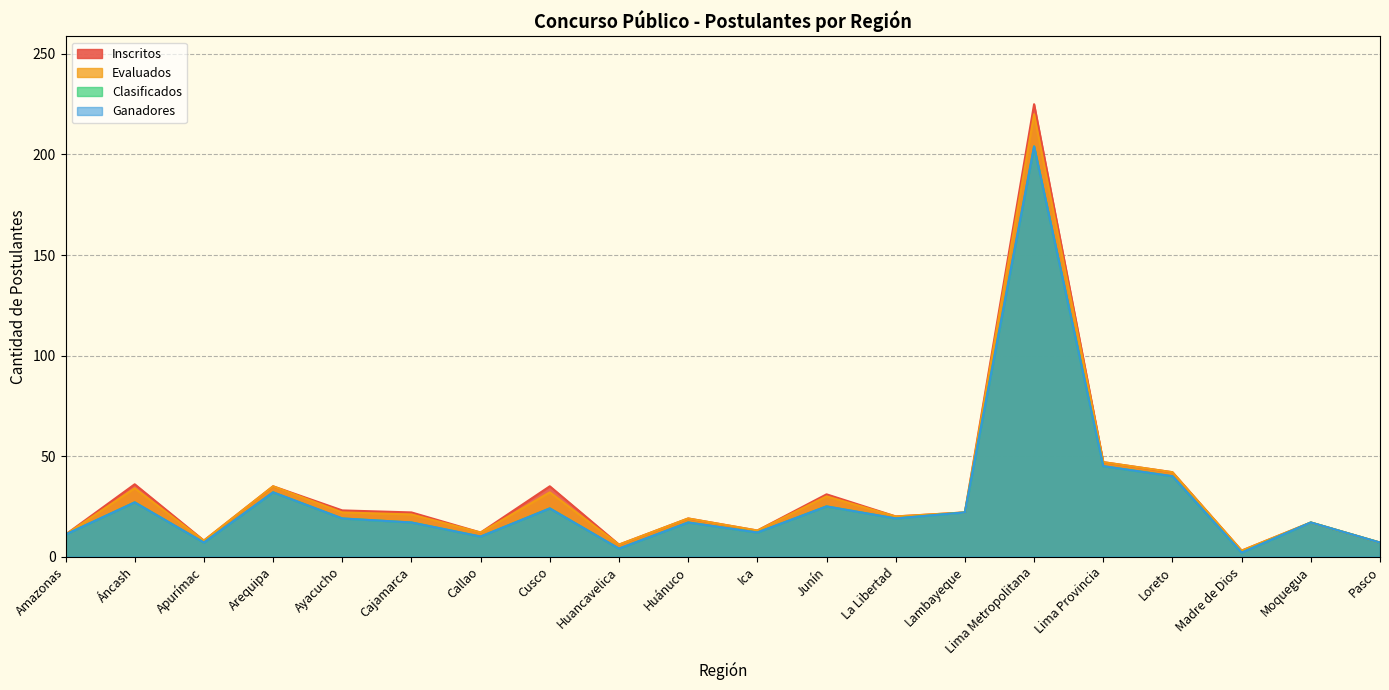

True or false: Clasificados and Ganadores cross at least once.

False